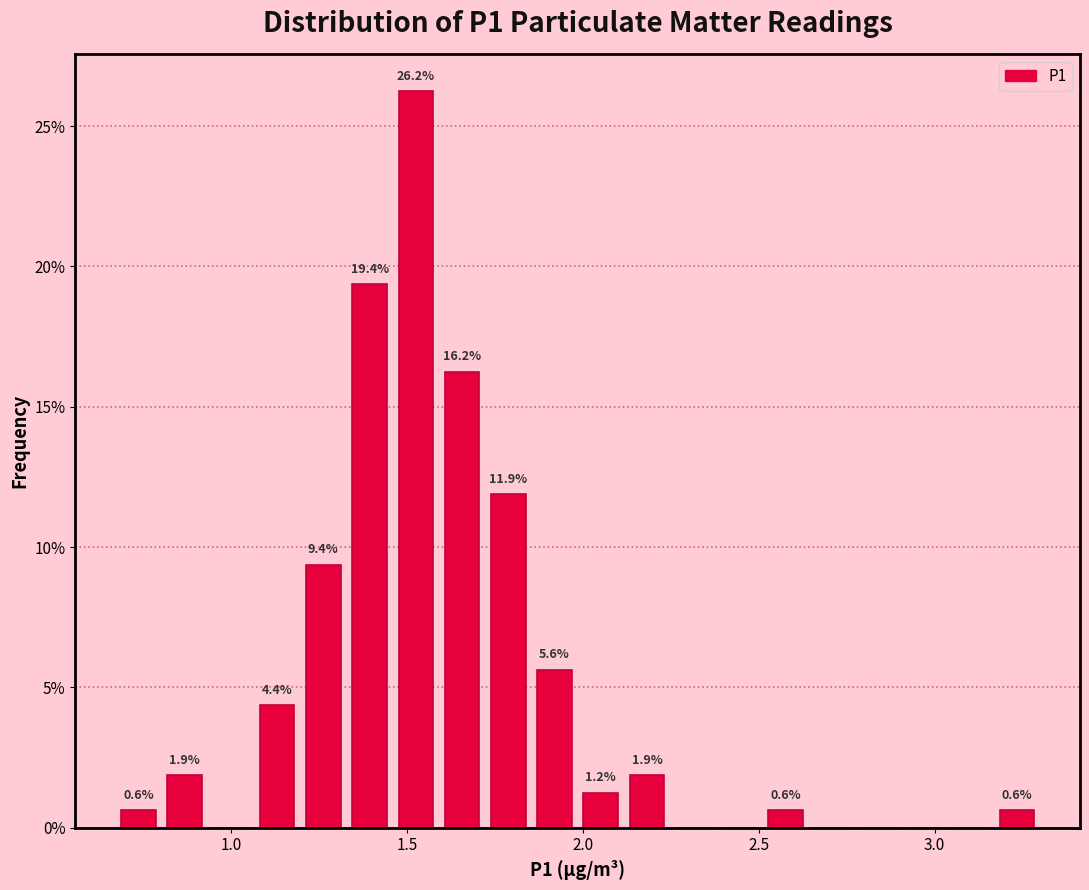

Read against the x-axis, roughly where is the centre of the tallest bar?

1.50